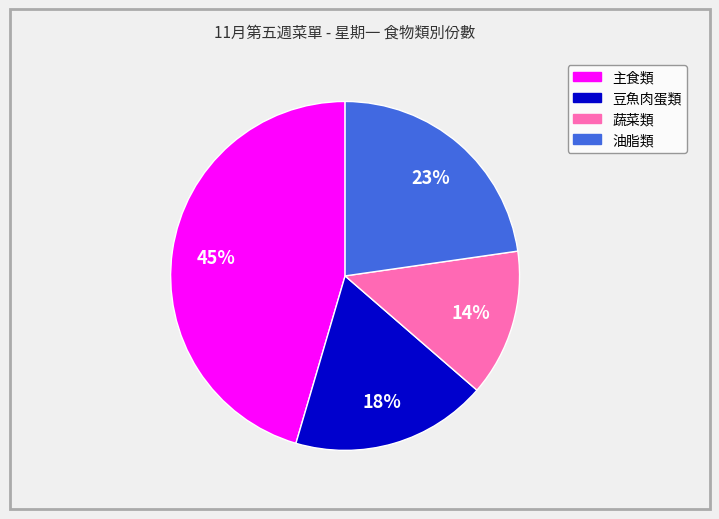

Is the sum of 主食類 and 蔬菜類 greater than half?

Yes